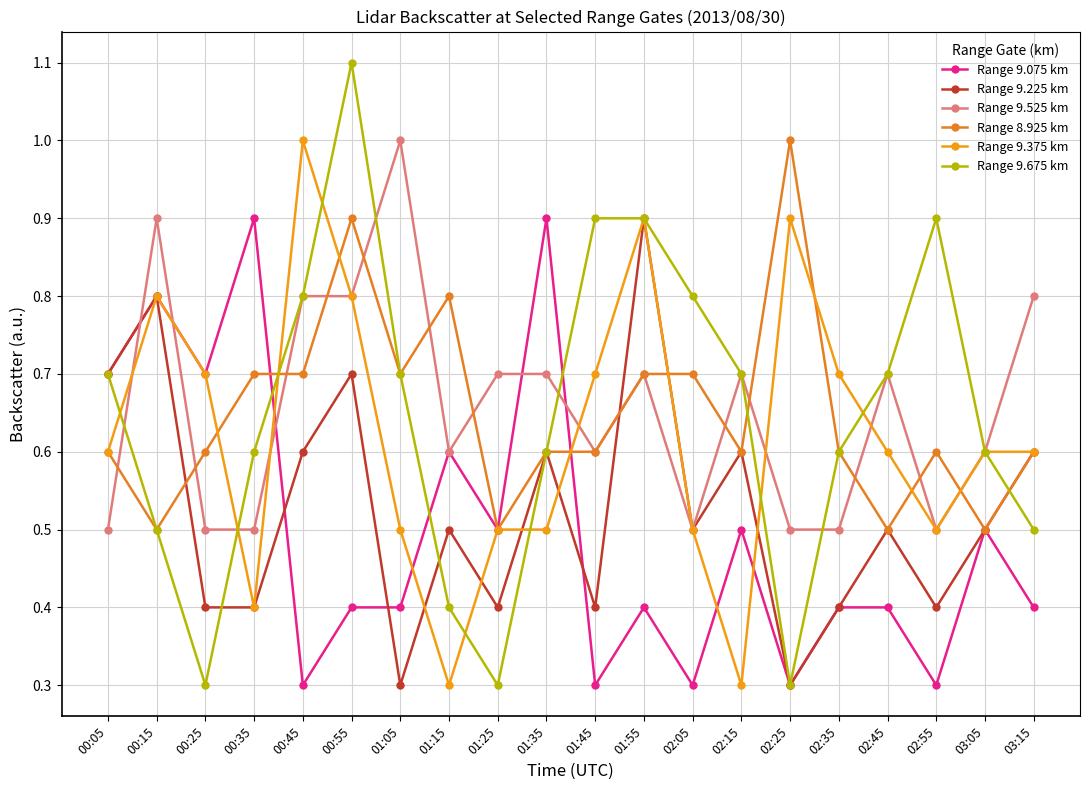

What is the difference between the maximum and second lowest values in the Range 9.525 km series?

0.5